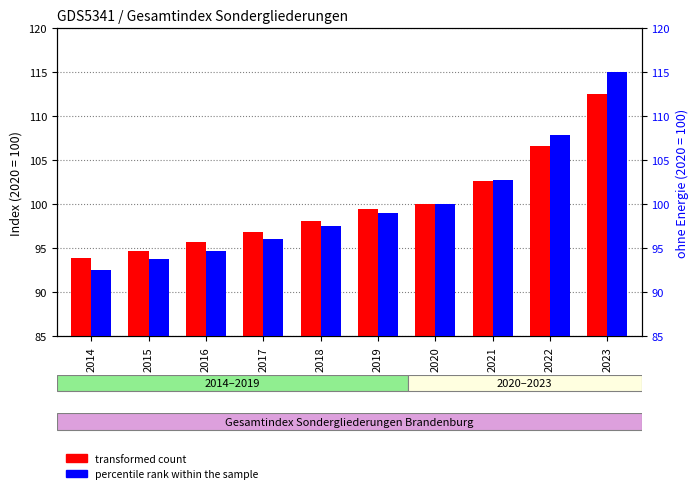

Rank the series at 2023 from lowest to highest value.

transformed count, percentile rank within the sample